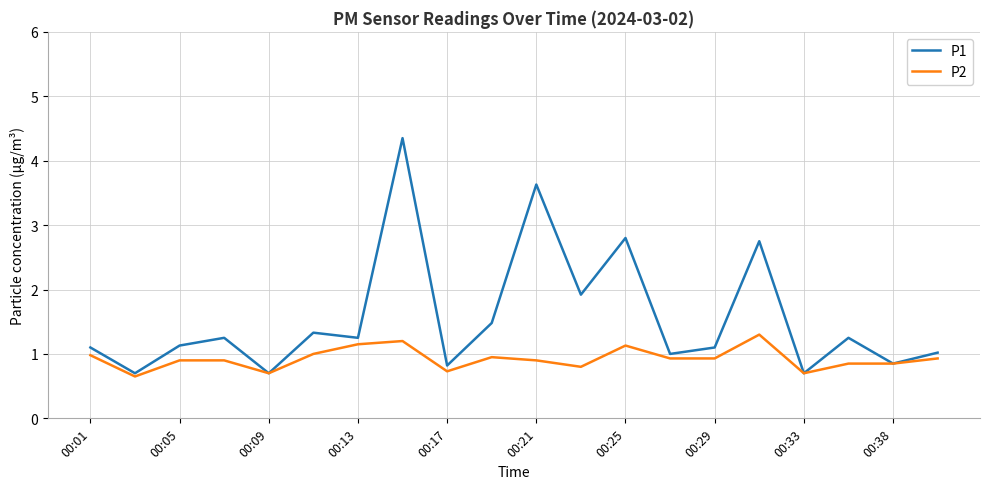

Which series has the largest total across all categories?

P1